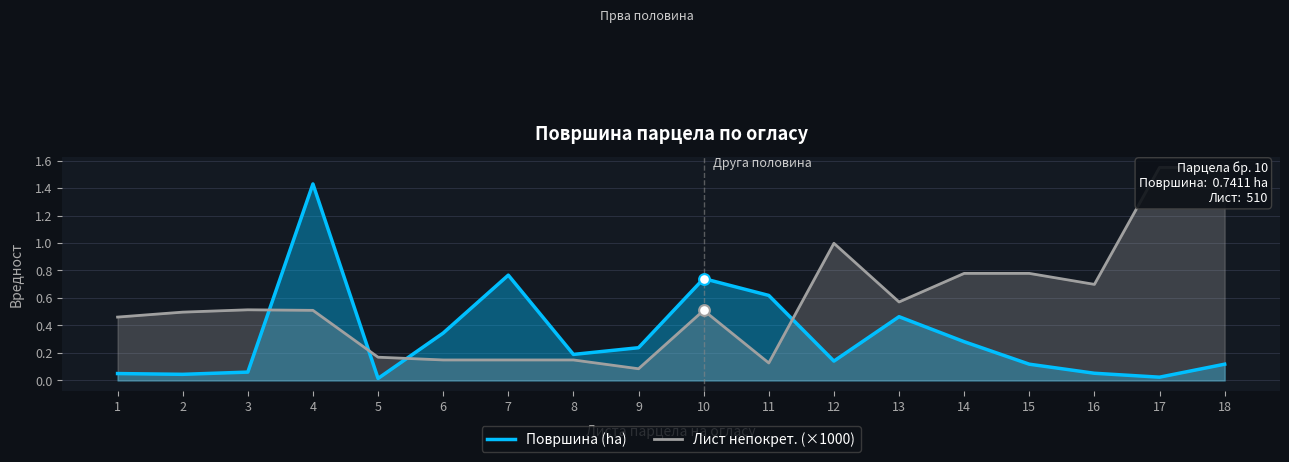

Is the value of Површина (ha) at 6 greater than the value of Лист непокрет. (×1000) at 14?

No